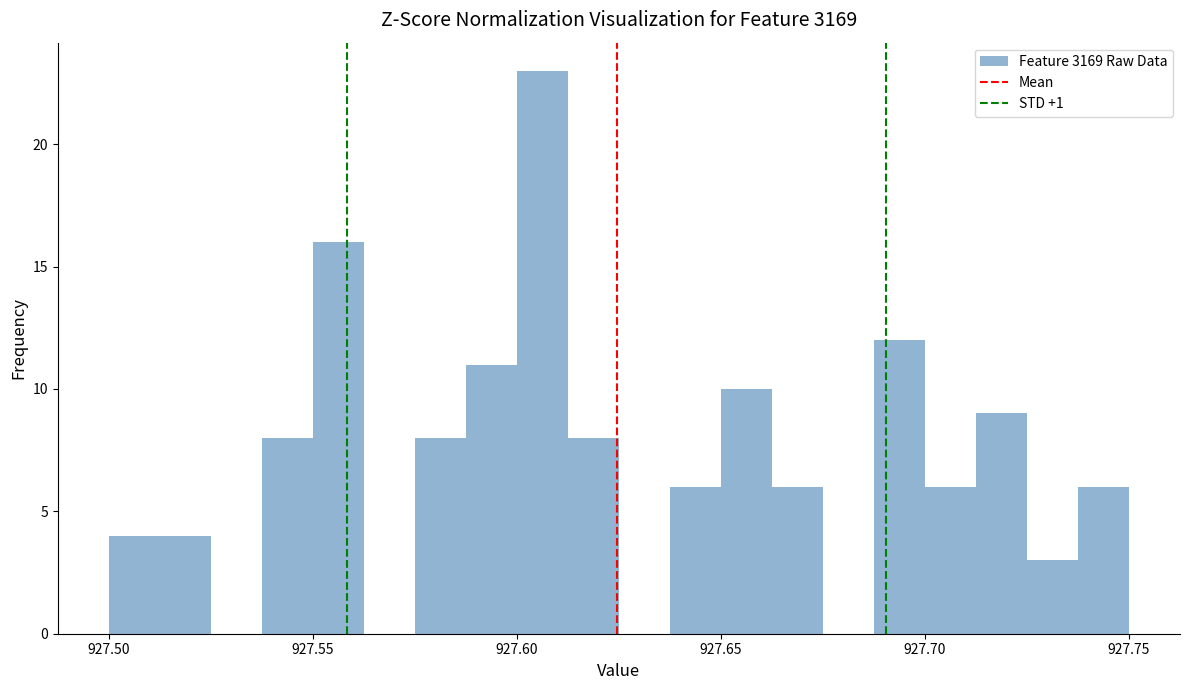

Around what value on the x-axis is the tallest bar? Give the approximate position of its centre, as read against the axis.

927.605